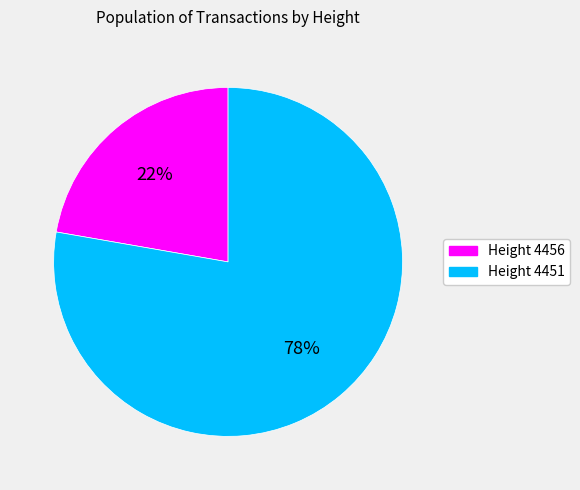

Is there a majority slice in this chart?

Yes